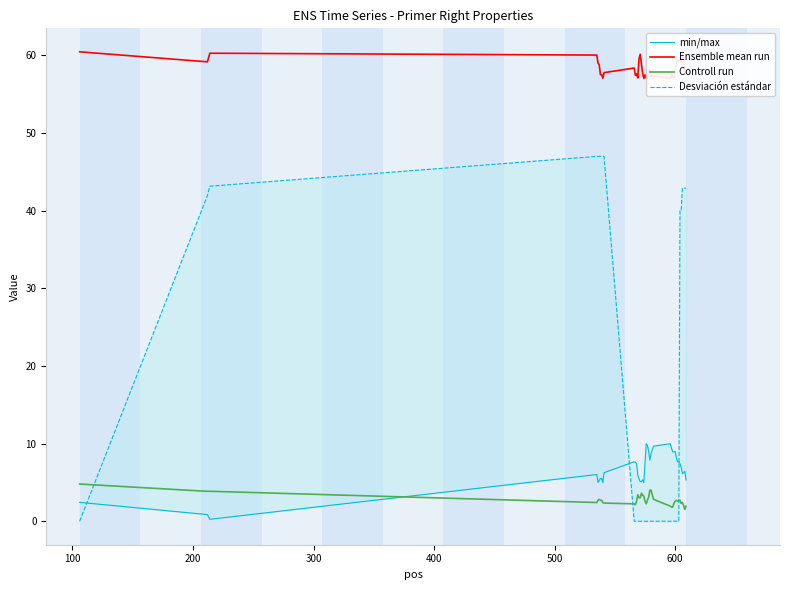

What is the minimum value for Controll run?

1.5